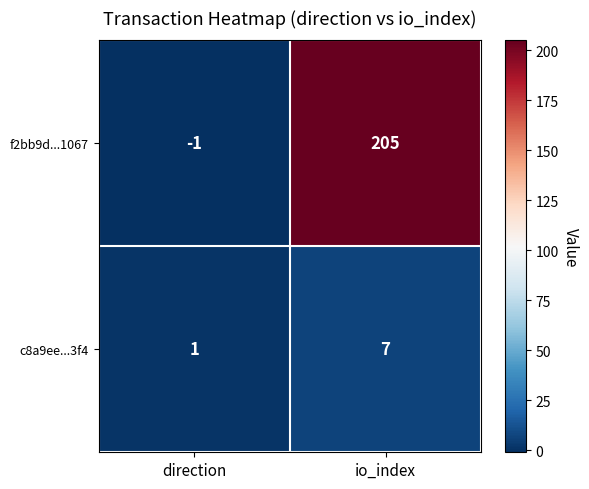

What is the average value of the c8a9ee...3f4 series?

4